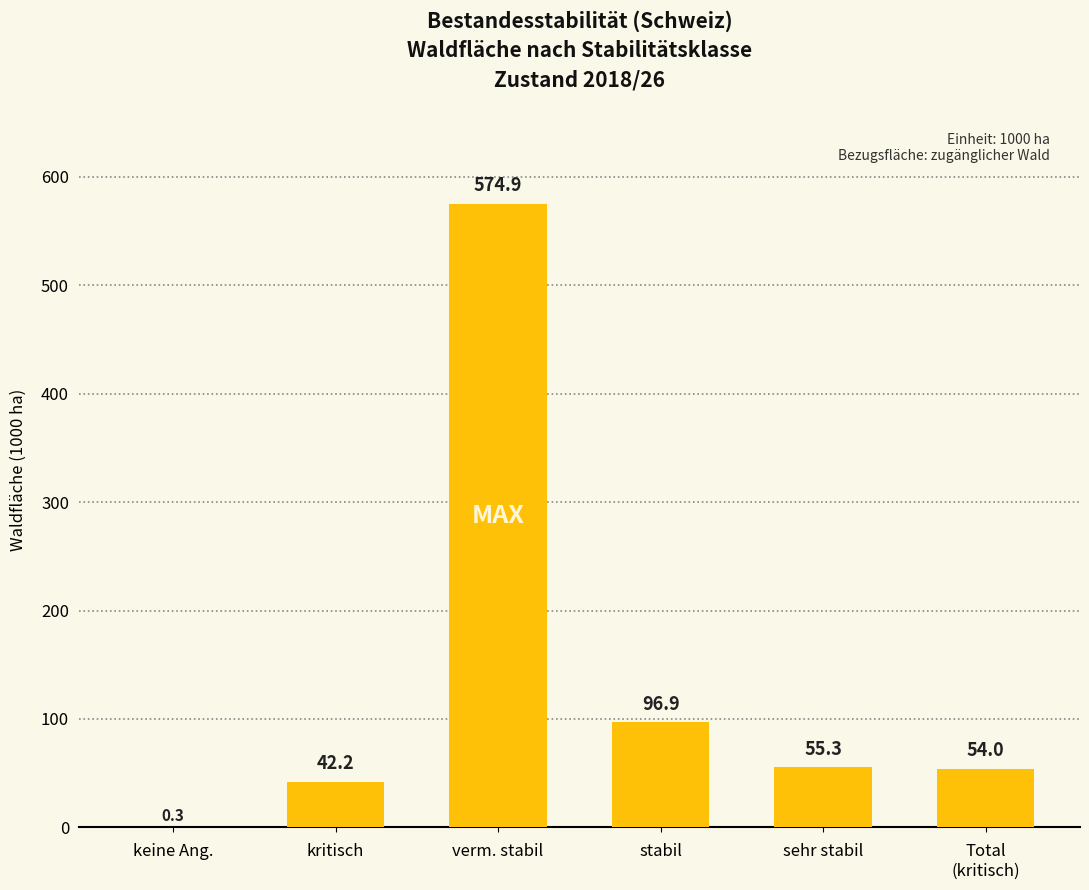

Are the bars horizontal?

No